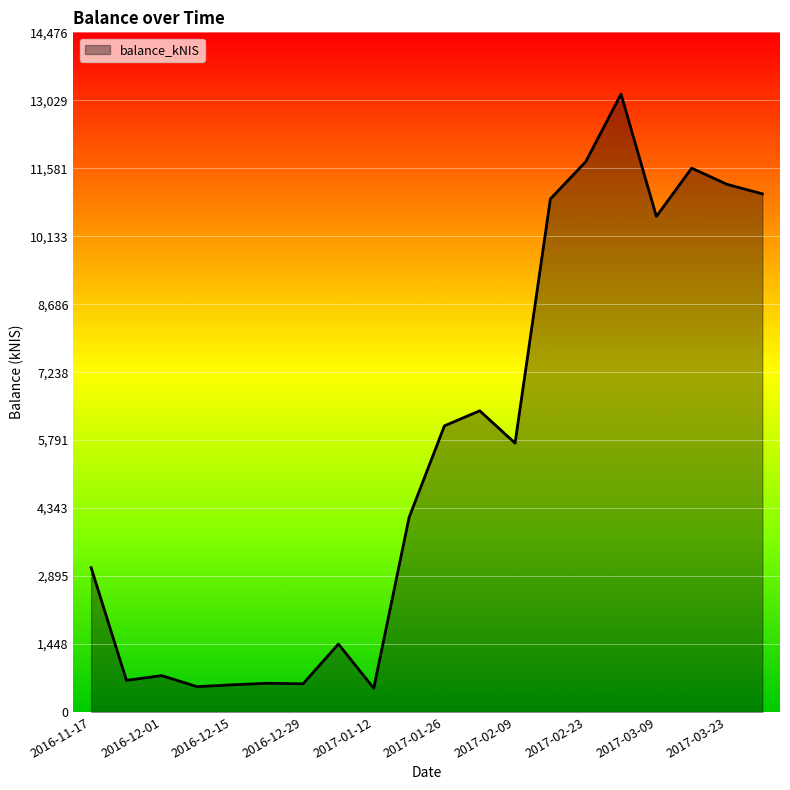

What is the greatest value displayed?

13160.3